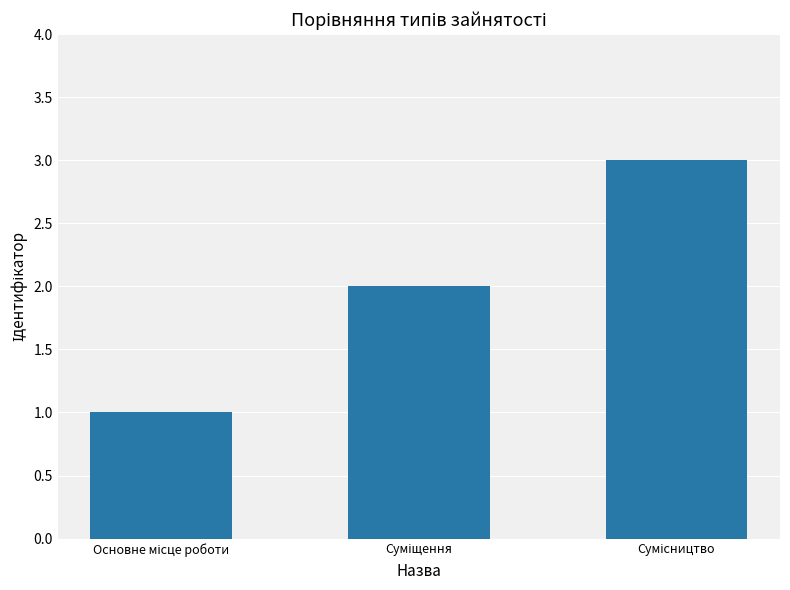

What is the maximum value shown in the chart?

3